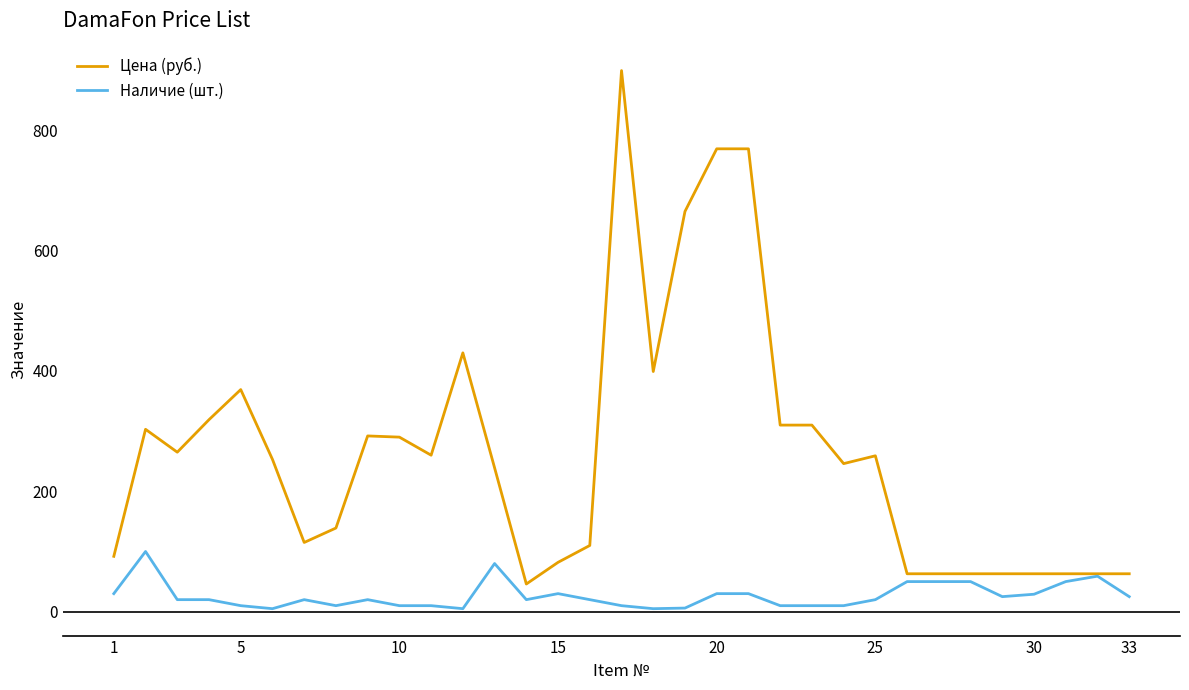

True or false: Наличие (шт.) has more than 1 points higher than both neighbors.

True